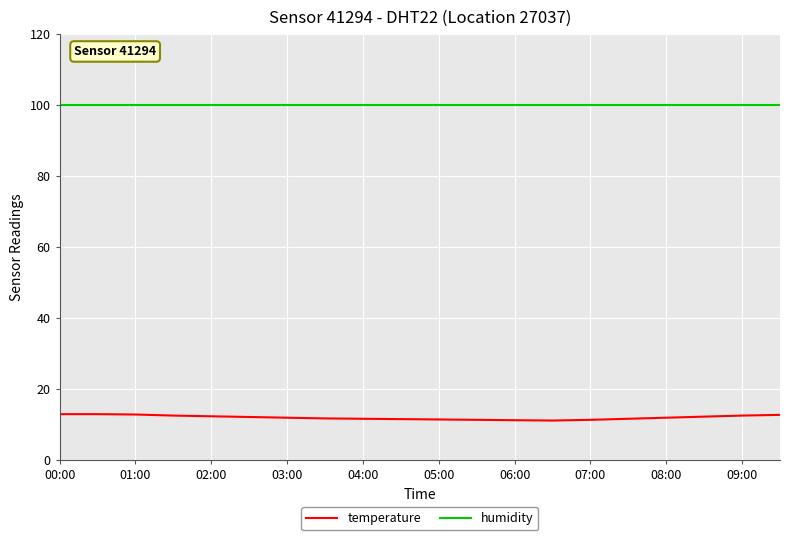

What is the greatest value displayed?

99.9